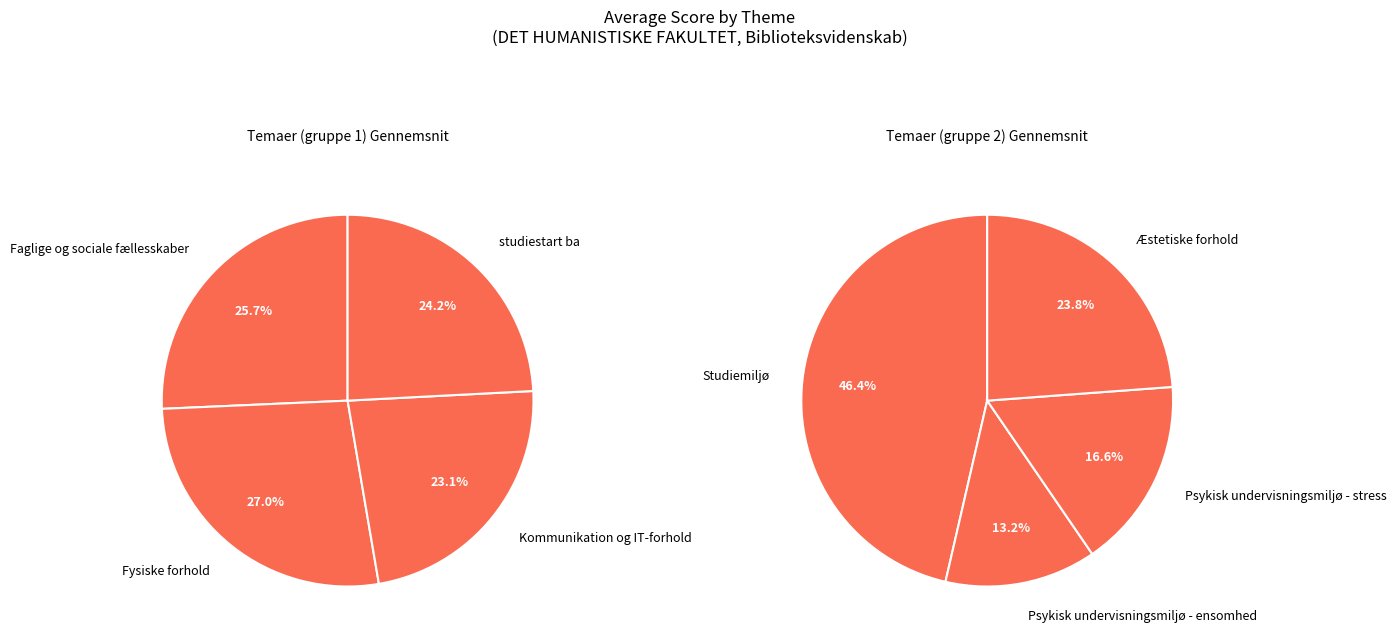

The Æstetiske forhold slice represents 1% of the pie. True or false?

False